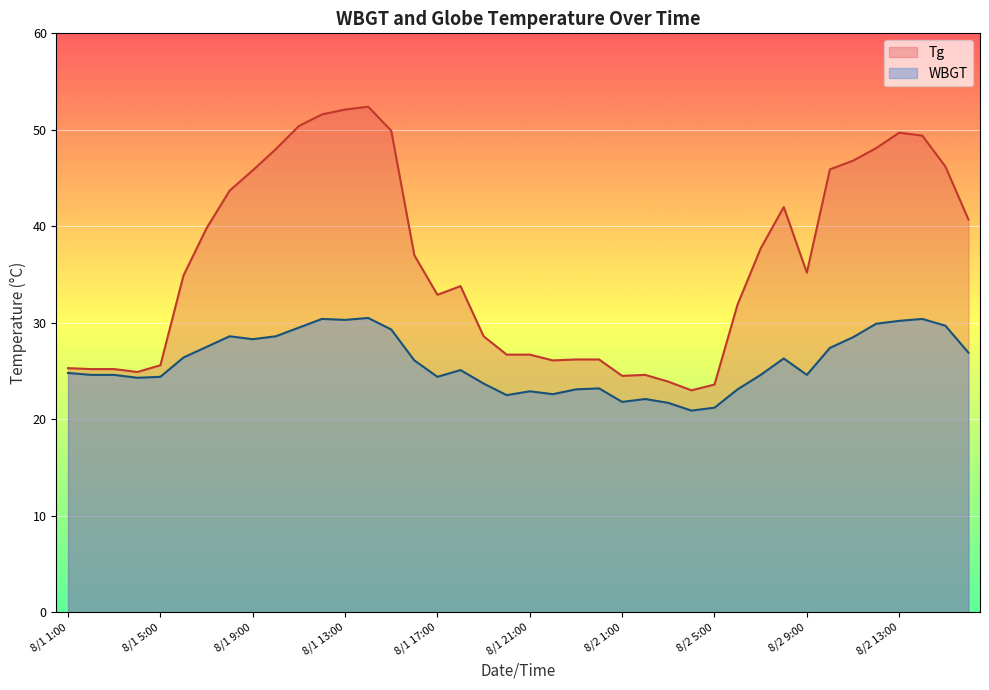

At which label is WBGT closest to 25?

8/1 18:00